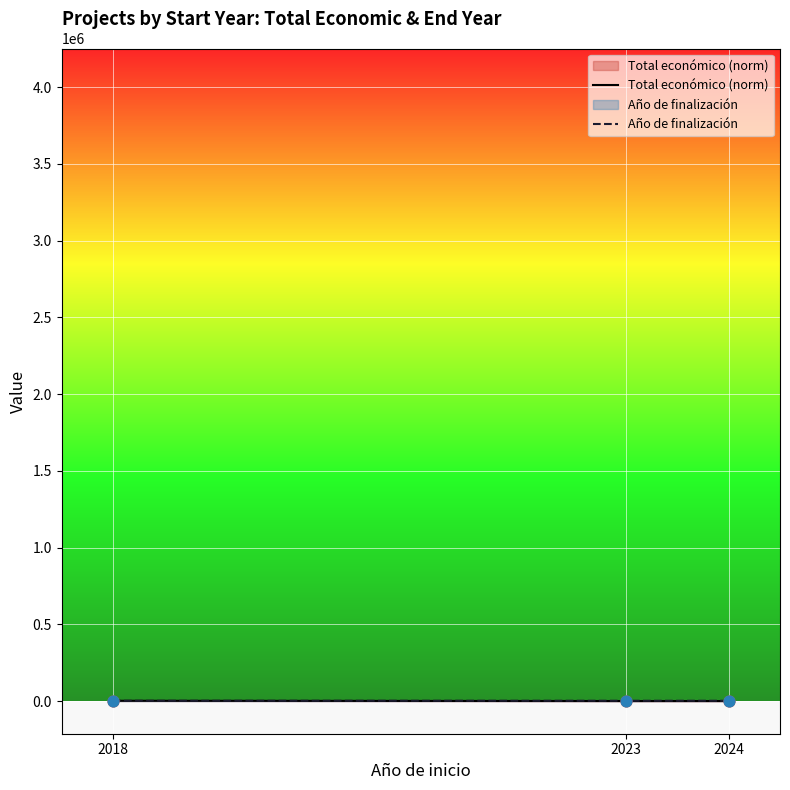

Which series has the largest total across all categories?

Año de finalización